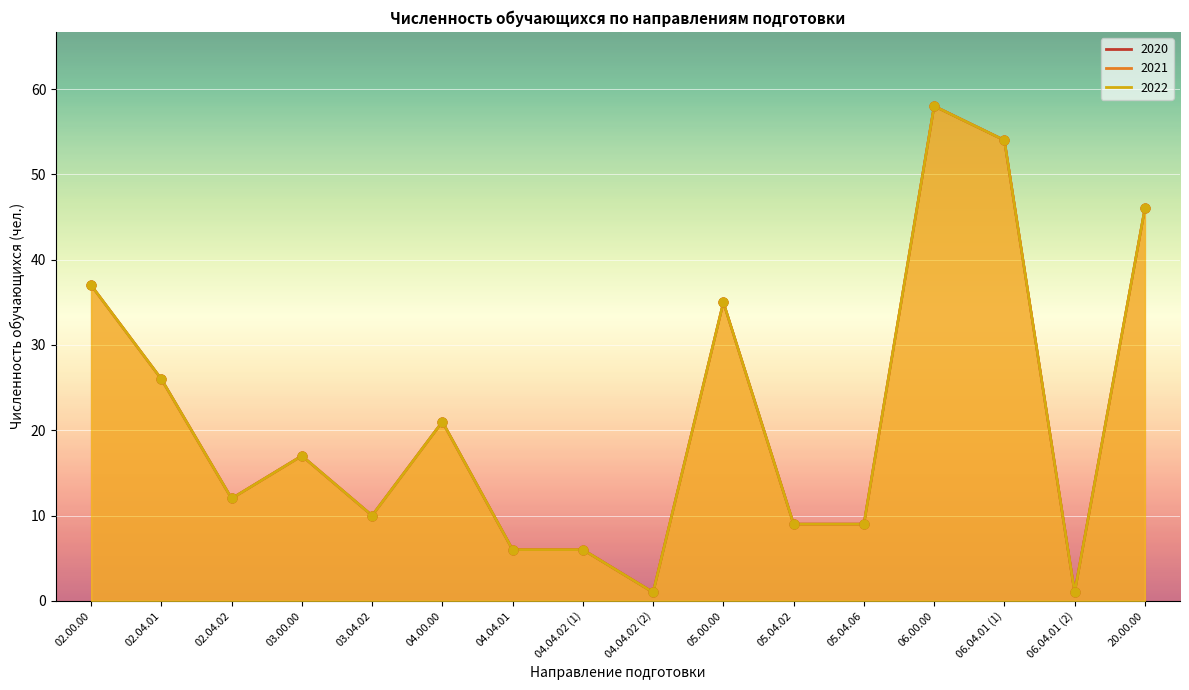

What is the total value across all series at 06.04.01 (1)?

162